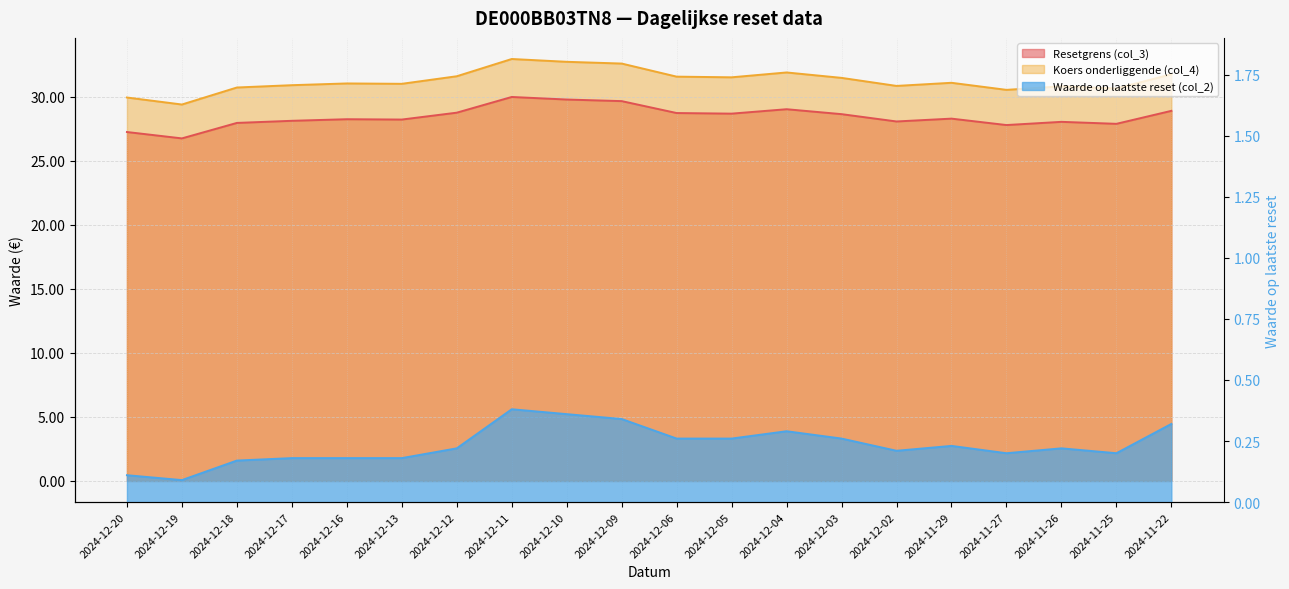

At which label is Waarde op laatste reset (col_2) closest to 0?

2024-12-19